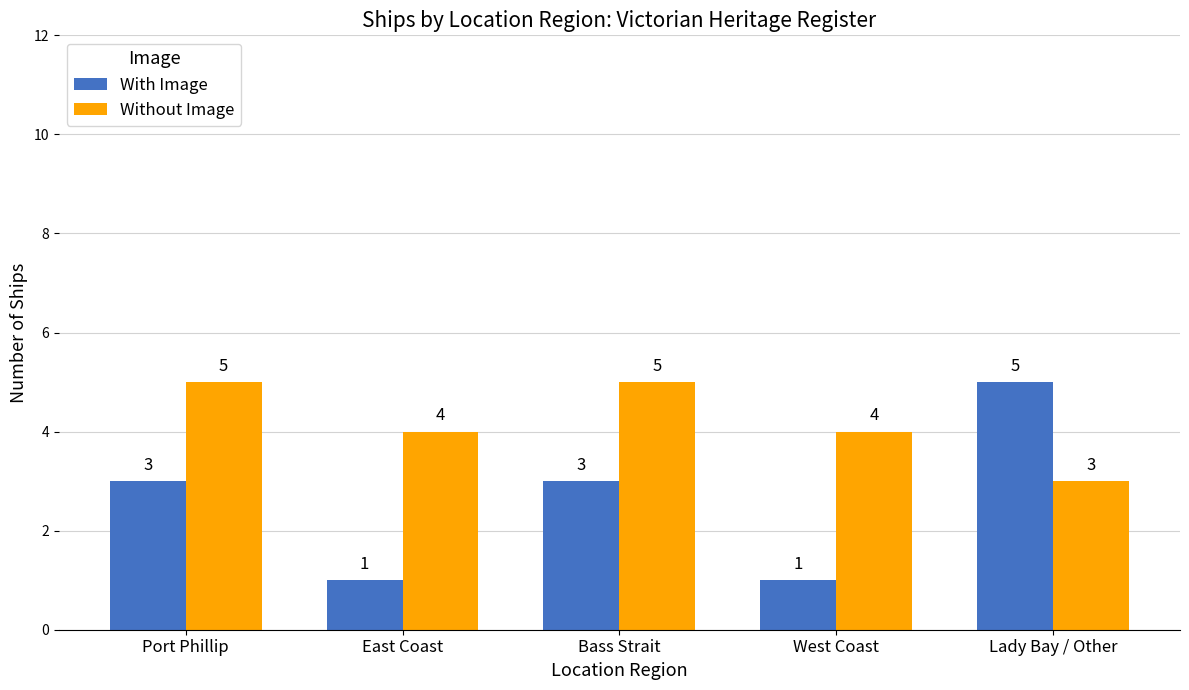

The With Image series shows 8 at Lady Bay / Other. True or false?

False